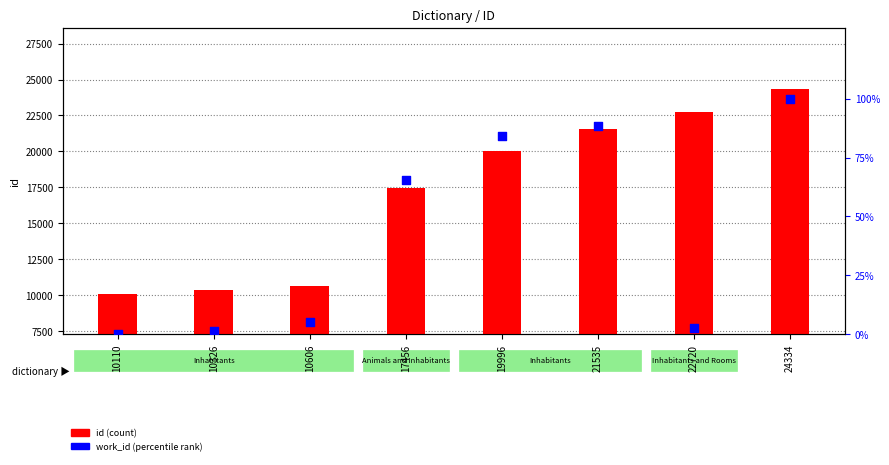

At how many categories does at least one series exceed 14148?

5